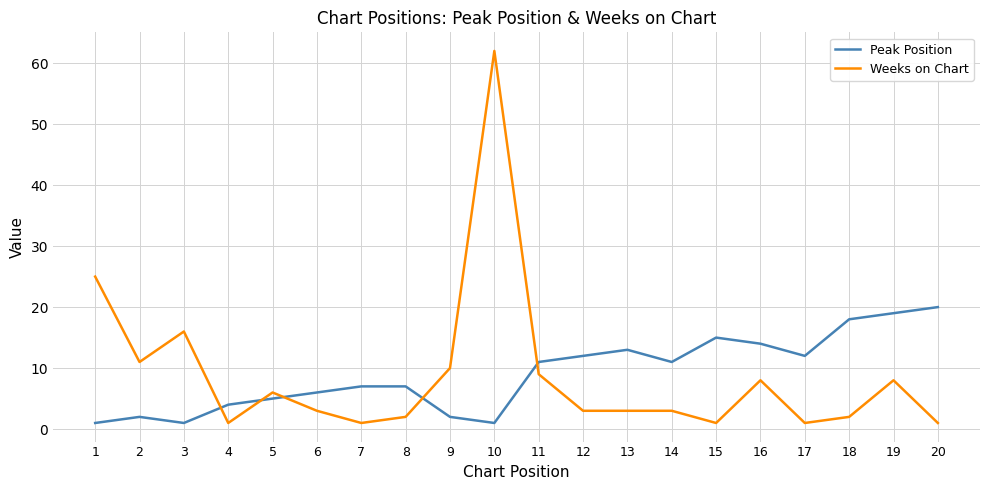

After their last crossing, which series has the higher values: Peak Position or Weeks on Chart?

Peak Position